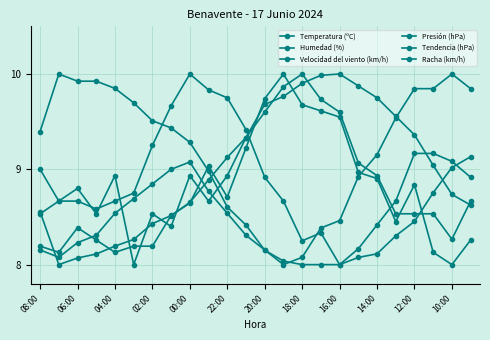

Is this an area chart (filled region under the line)?

No